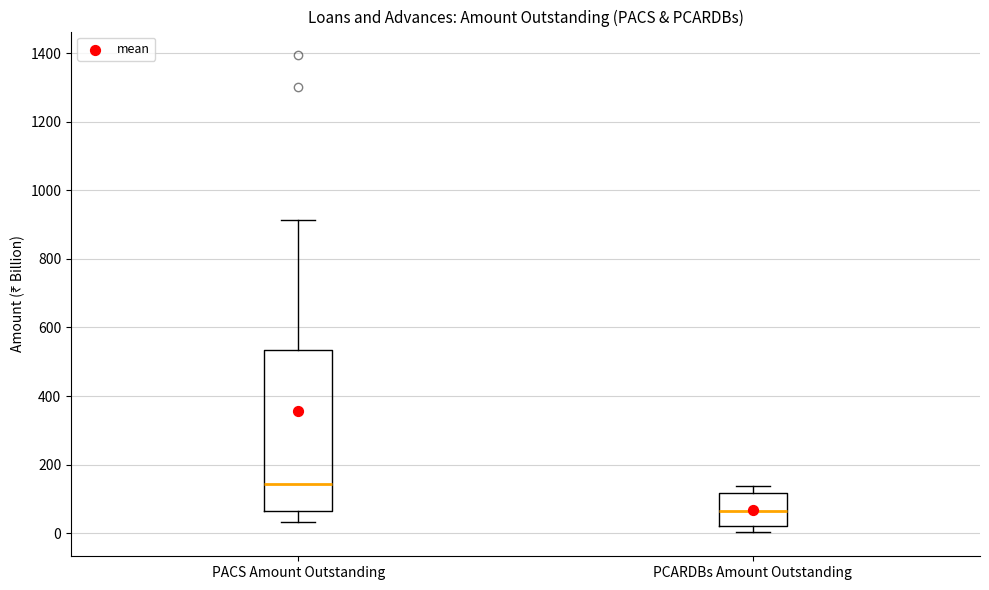

Reading left to right, read every box against the y-axis: the position of its median line, the range the box covers, and the ends of its whiskers. The values are not printed on the chart, so give them approximately, as read against the axis.

PACS Amount Outstanding: median 140, box 60 to 540, whiskers 40 to 920
PCARDBs Amount Outstanding: median 60, box 20 to 120, whiskers 0 to 140